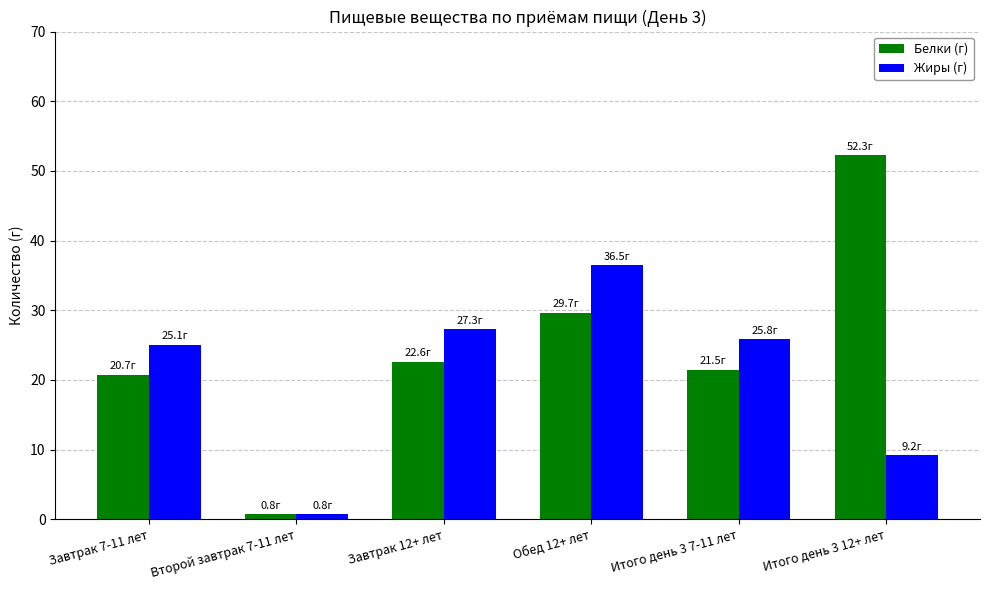

Between Завтрак 7-11 лет and Итого день 3 12+ лет, which series saw the biggest shift?

Белки (г)